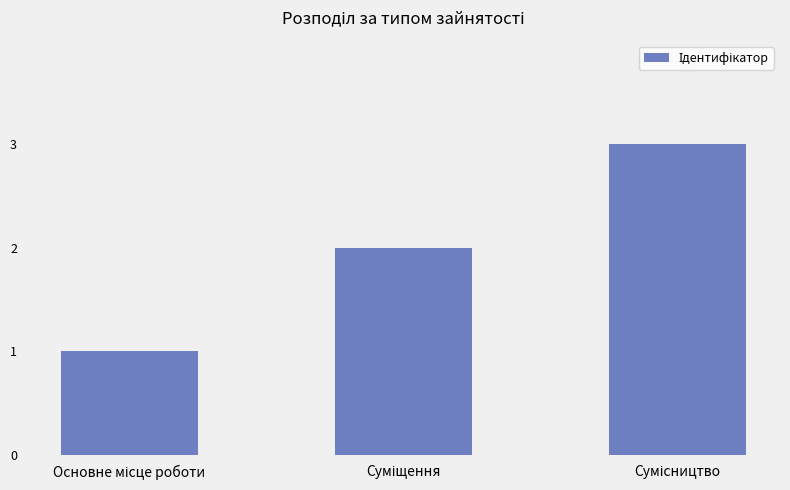

What is the maximum value shown in the chart?

3